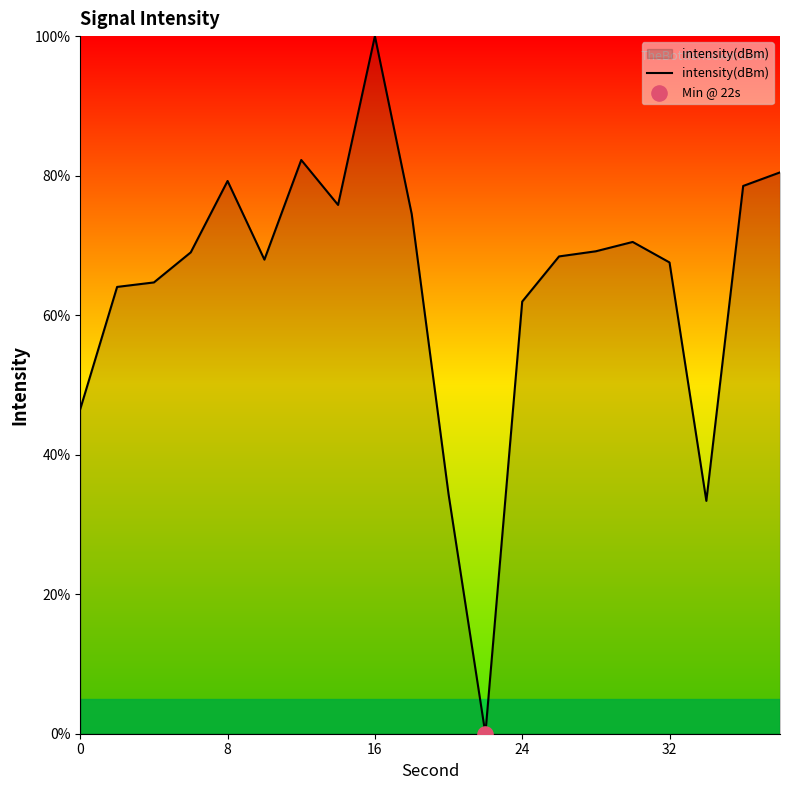

What is the greatest value displayed?

100.0